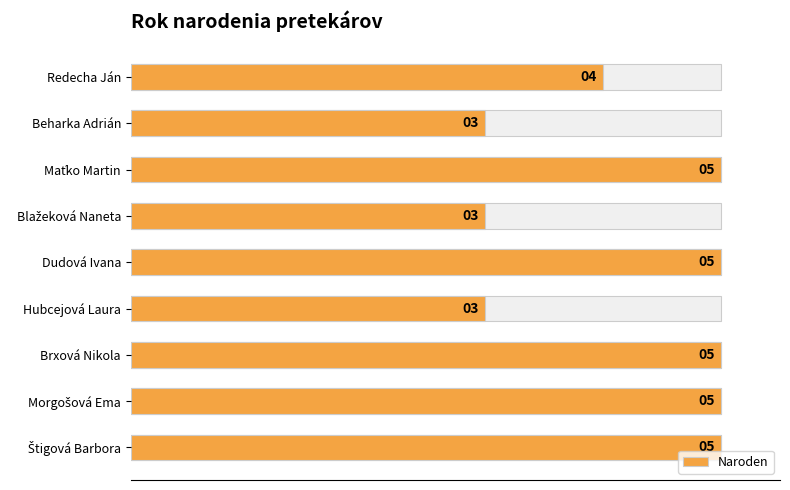

List the labels in order of value, smallest first.

Beharka Adrián, Blažeková Naneta, Hubcejová Laura, Redecha Ján, Maťko Martin, Dudová Ivana, Brxová Nikola, Morgošová Ema, Štigová Barbora